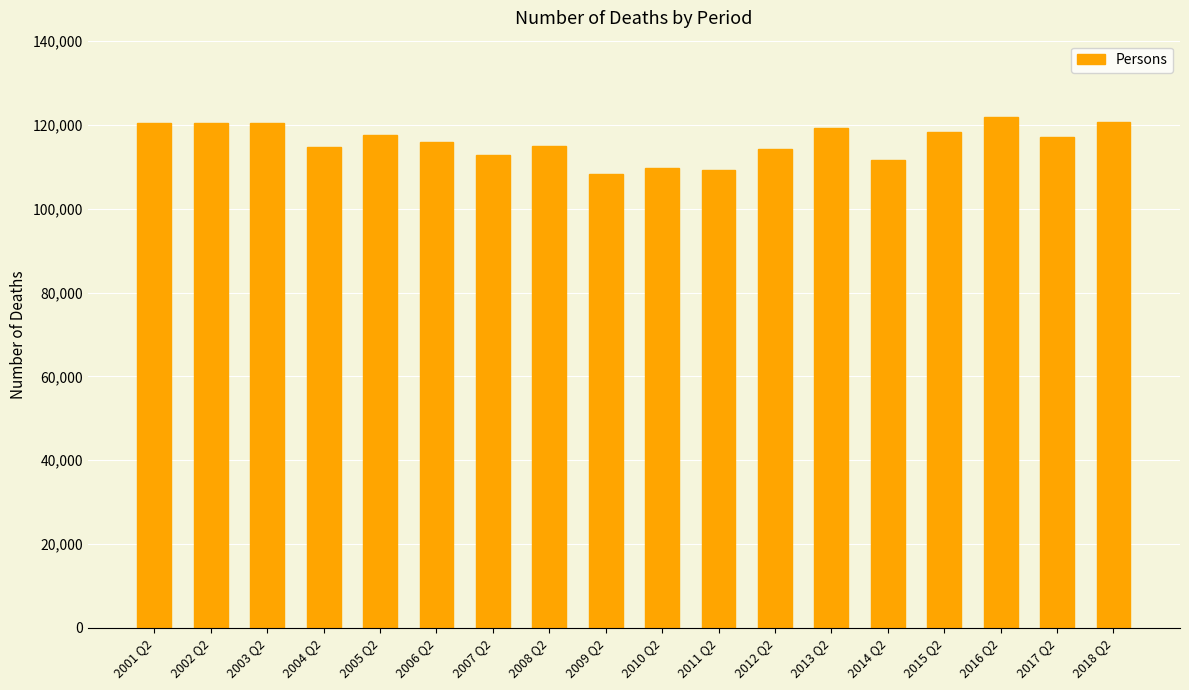

Is it true that the value at 2018 Q2 is 120645?

True